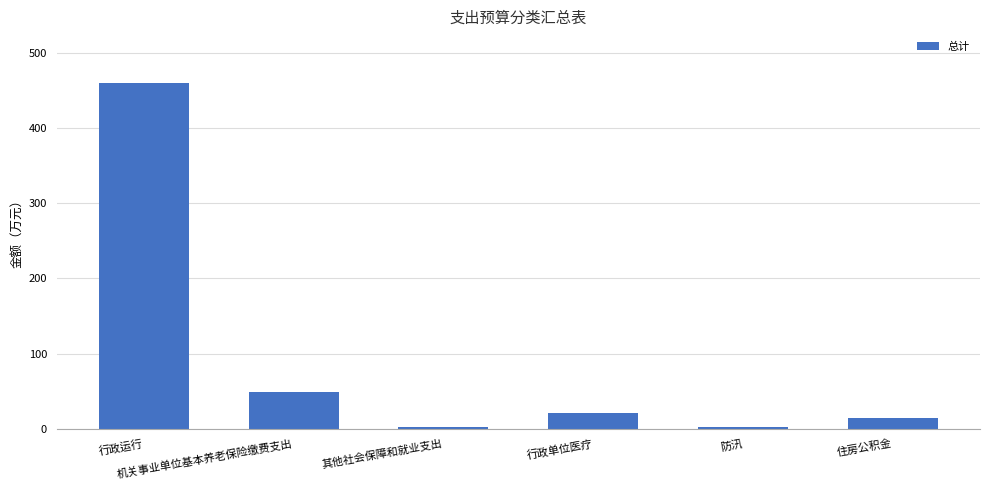

What is the value of the 5th bar from the left?

2.0